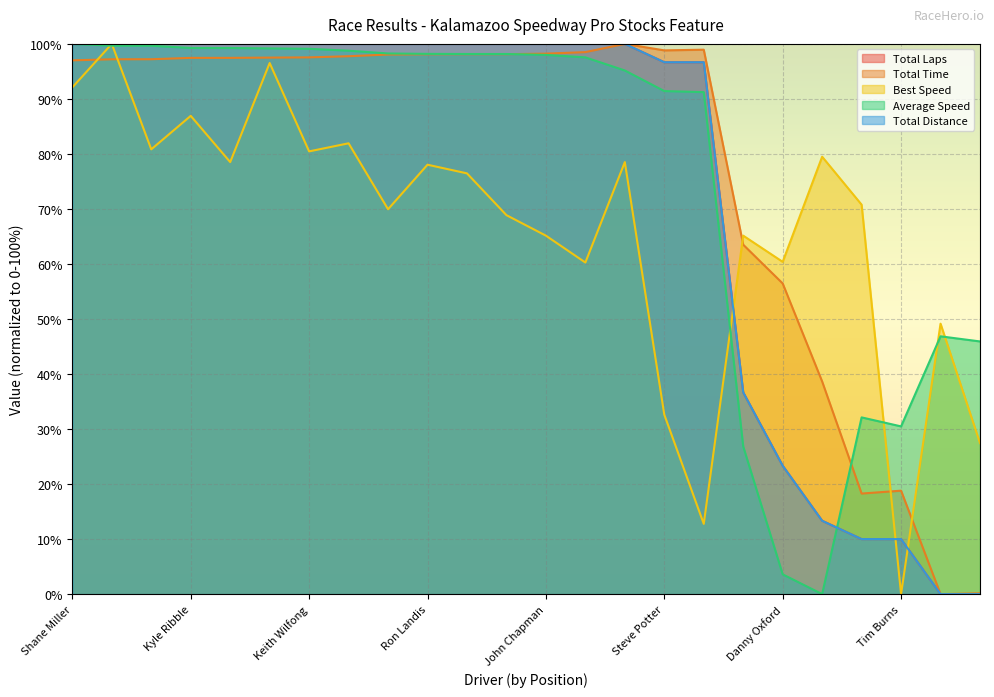

How many lines are shown in the chart?

5